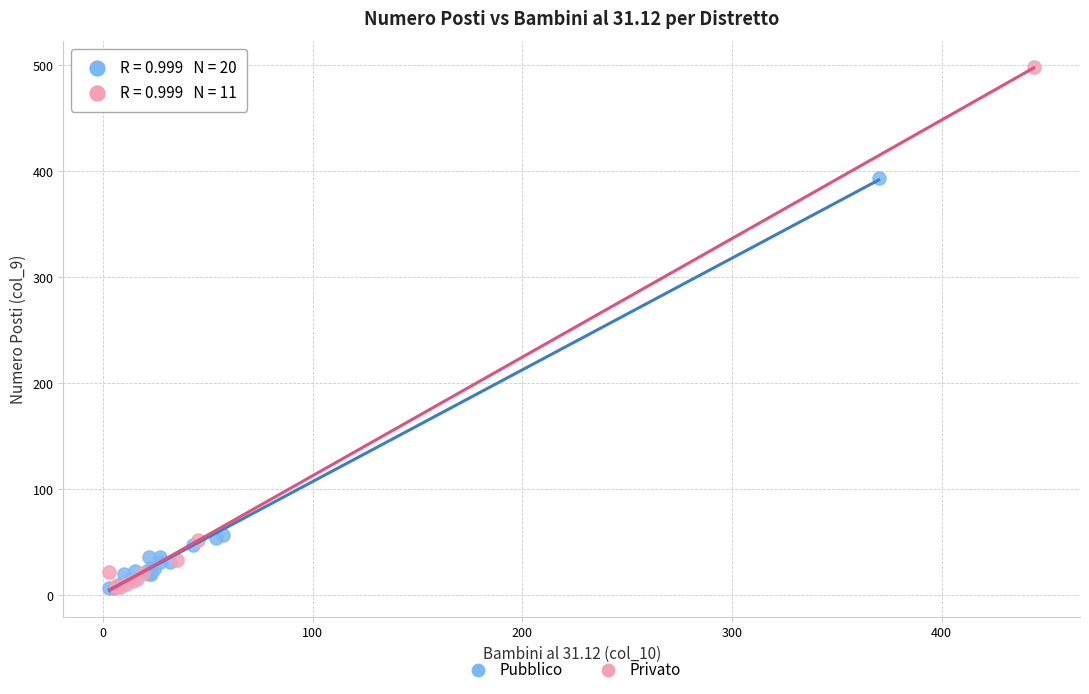

What are all the series names shown in the legend?

Pubblico, Privato